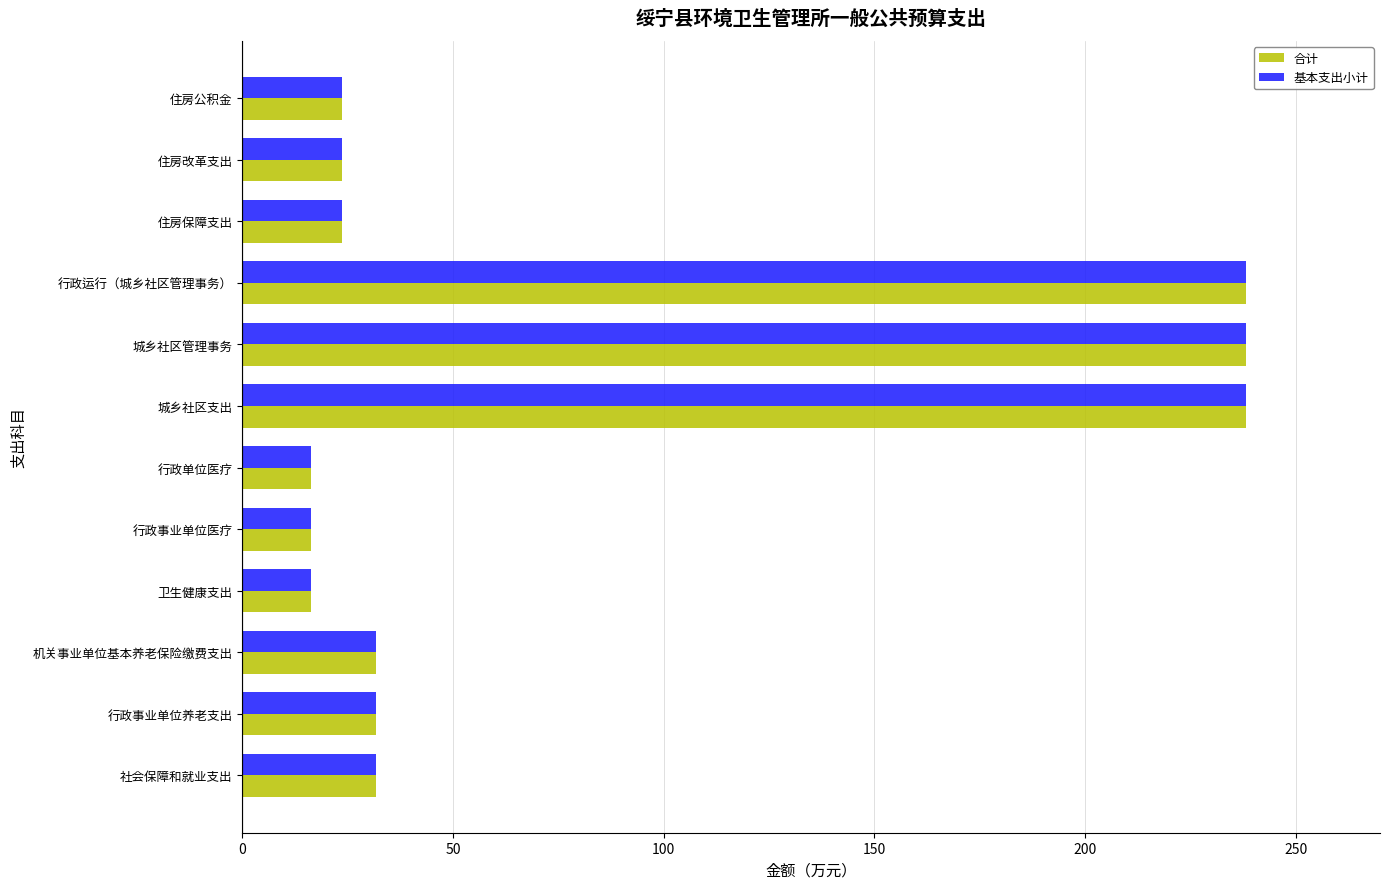

What are all the series names shown in the legend?

合计, 基本支出小计